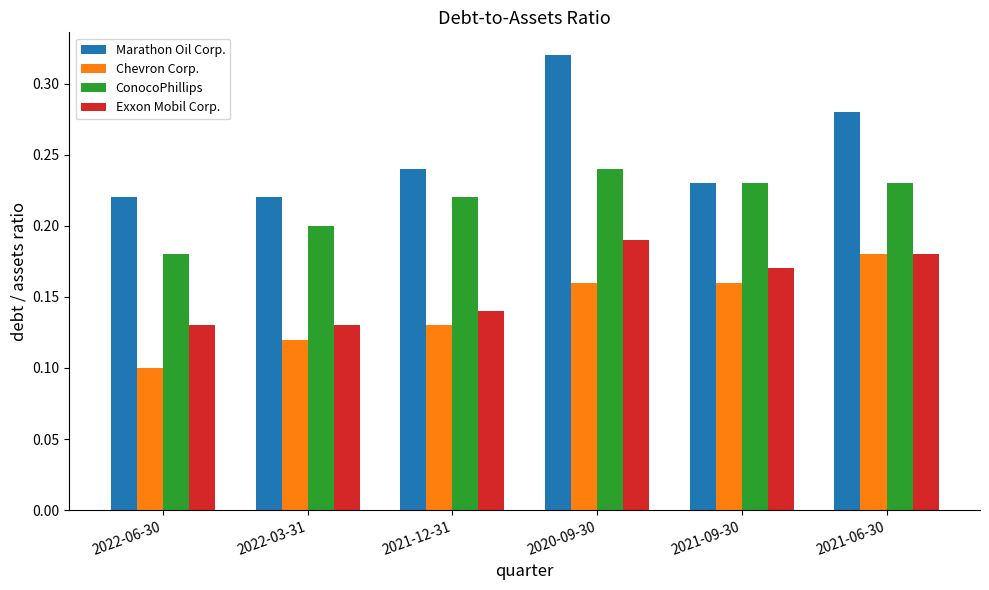

Which series has the widest spread of values?

Marathon Oil Corp.